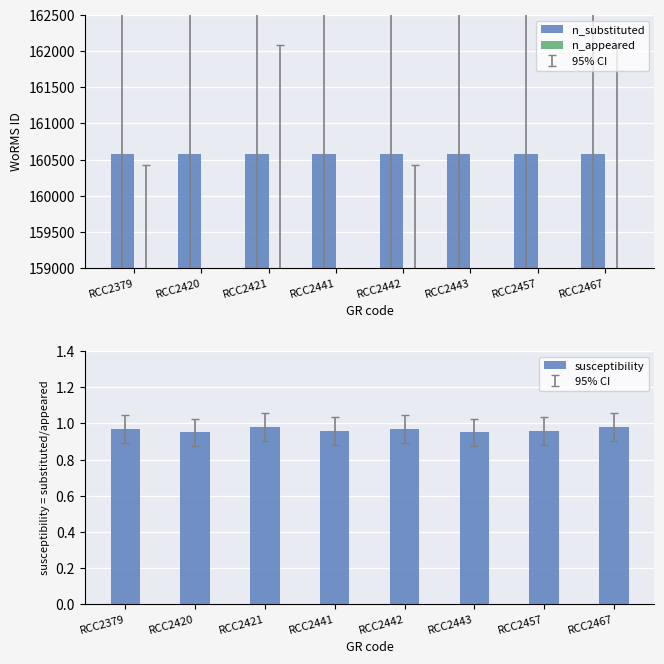

At which category is the sum across all series the highest?

RCC2421